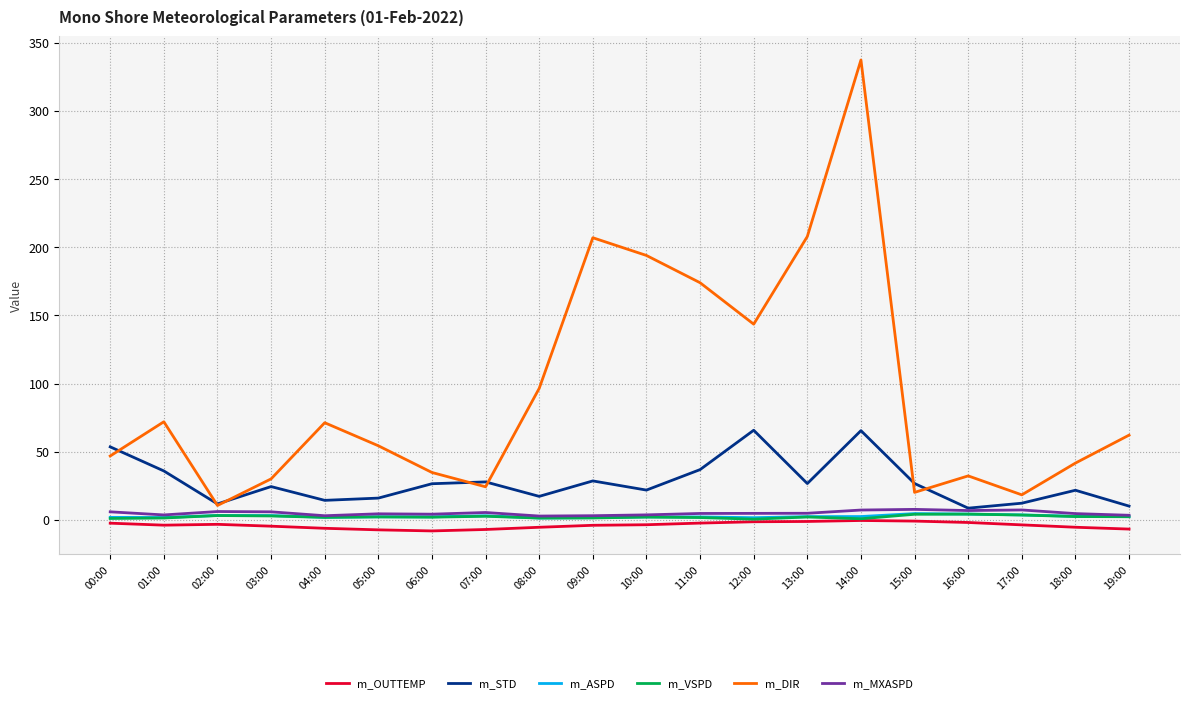

What is the smallest value displayed?

-8.1